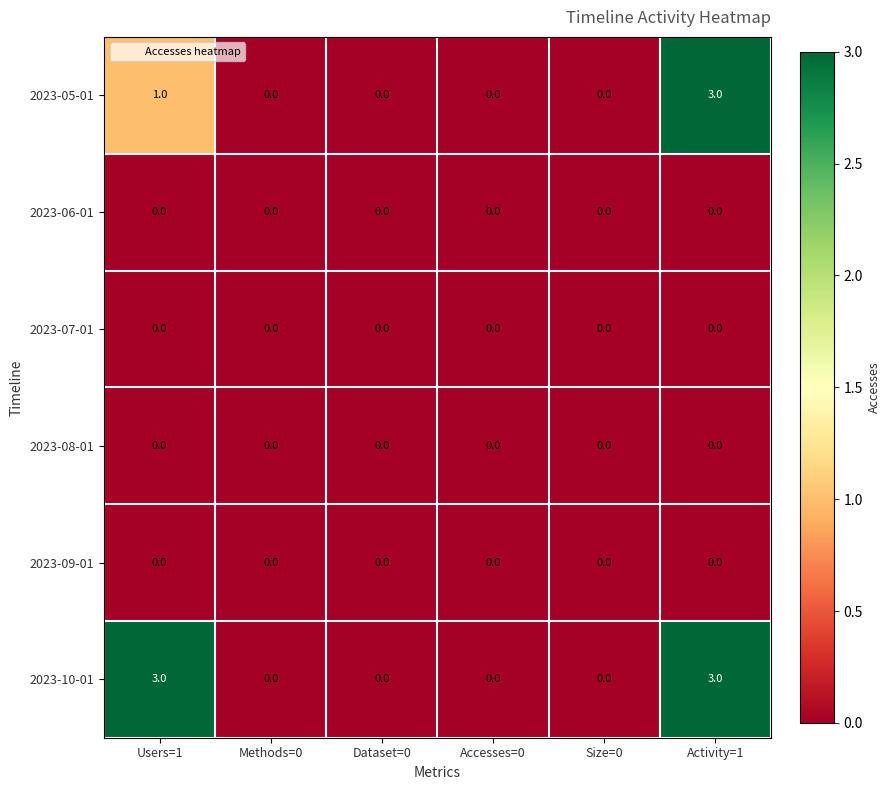

The value of 2023-10-01 at Size=0 is 2. True or false?

False